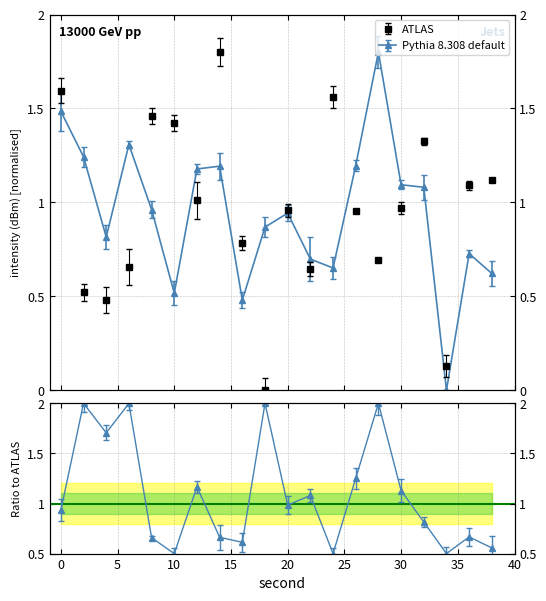

What is the difference between the maximum and second lowest values in the Pythia 8.308 default series?

1.3